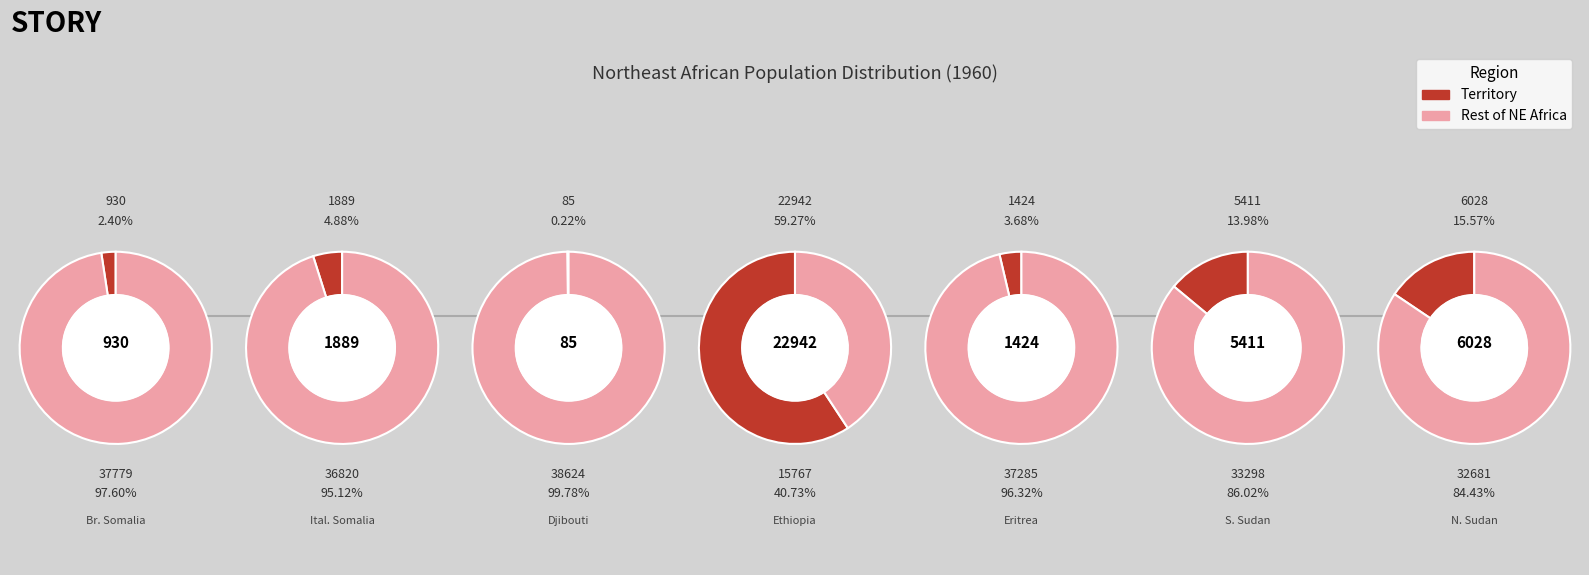

Combined, what portion of the pie is S. Sudan and Br. Somalia?

16.4%